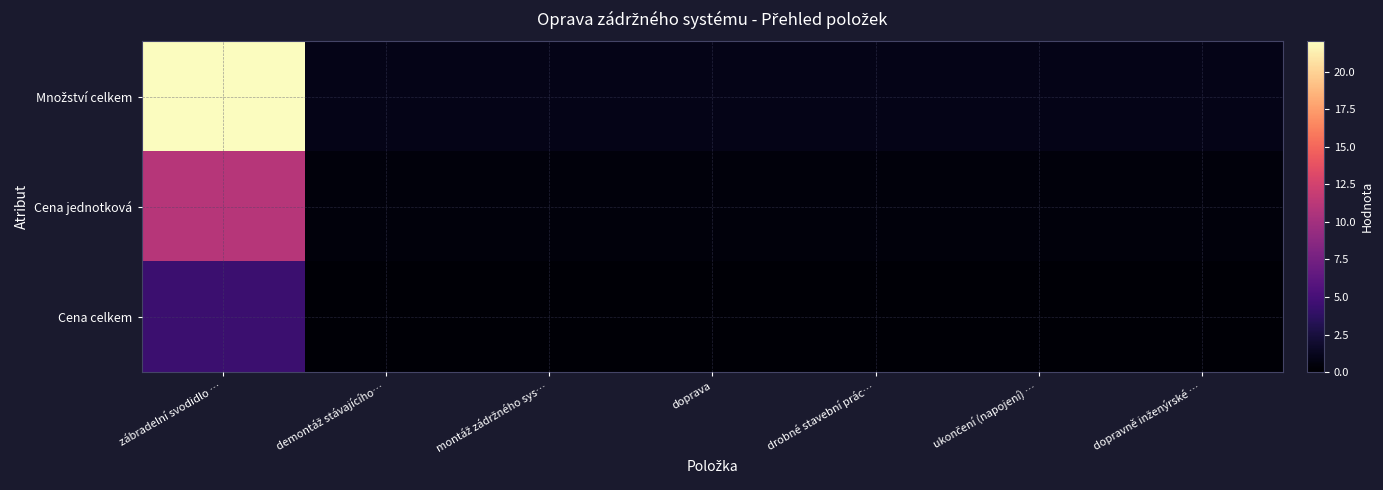

Between zábradelní svodidlo … and ukončení (napojení) …, which series saw the biggest shift?

Množství celkem